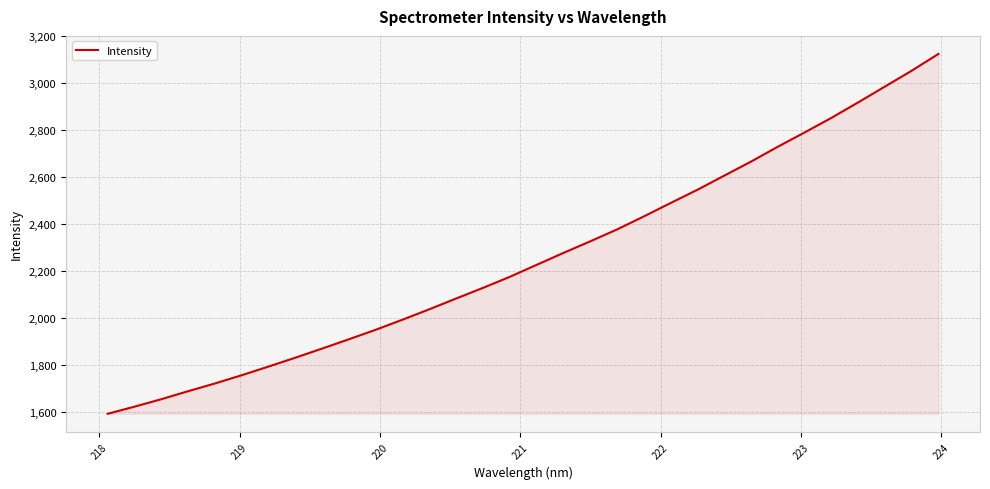

What is the minimum value shown in the chart?

1590.5